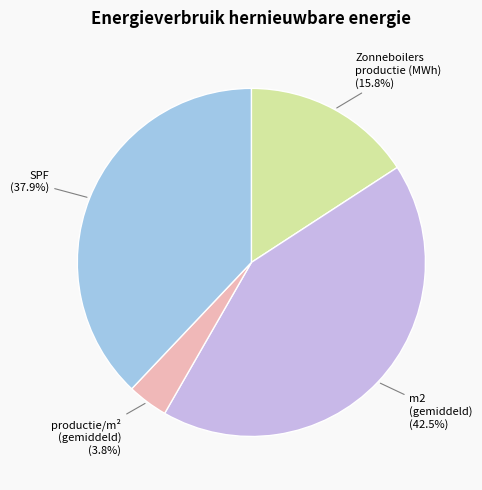

Which slice is the smallest?

productie/m² (gemiddeld)